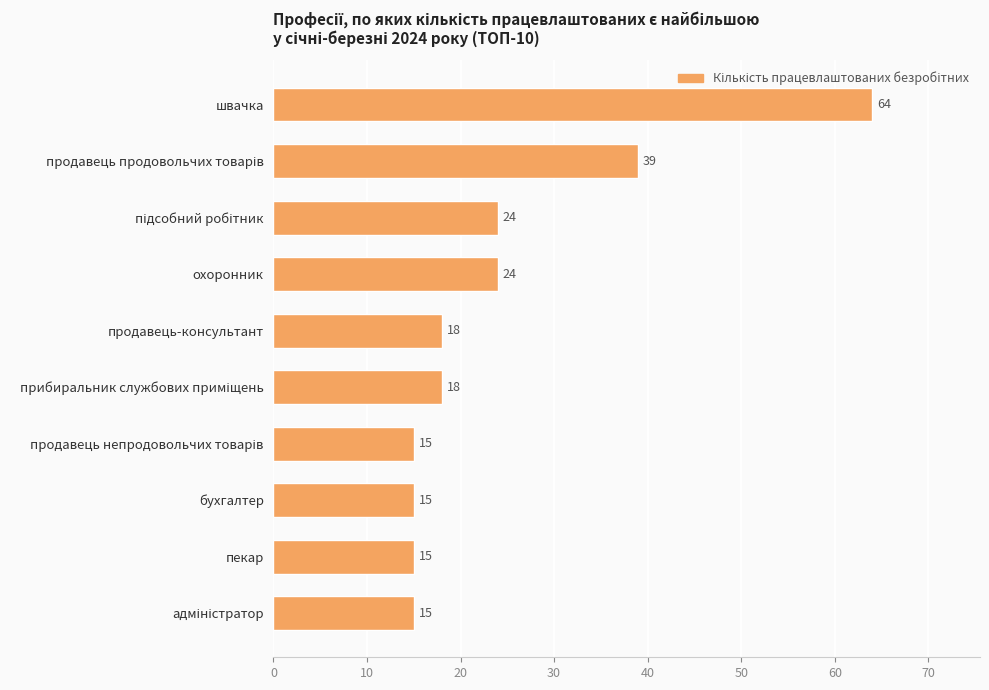

True or false: the data shows 37 at швачка.

False